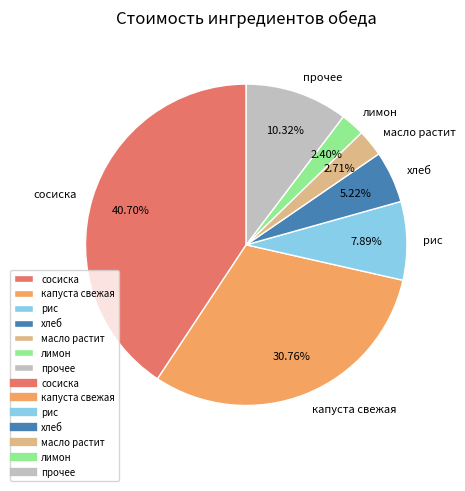

Is there any slice that represents more than half of the pie?

No